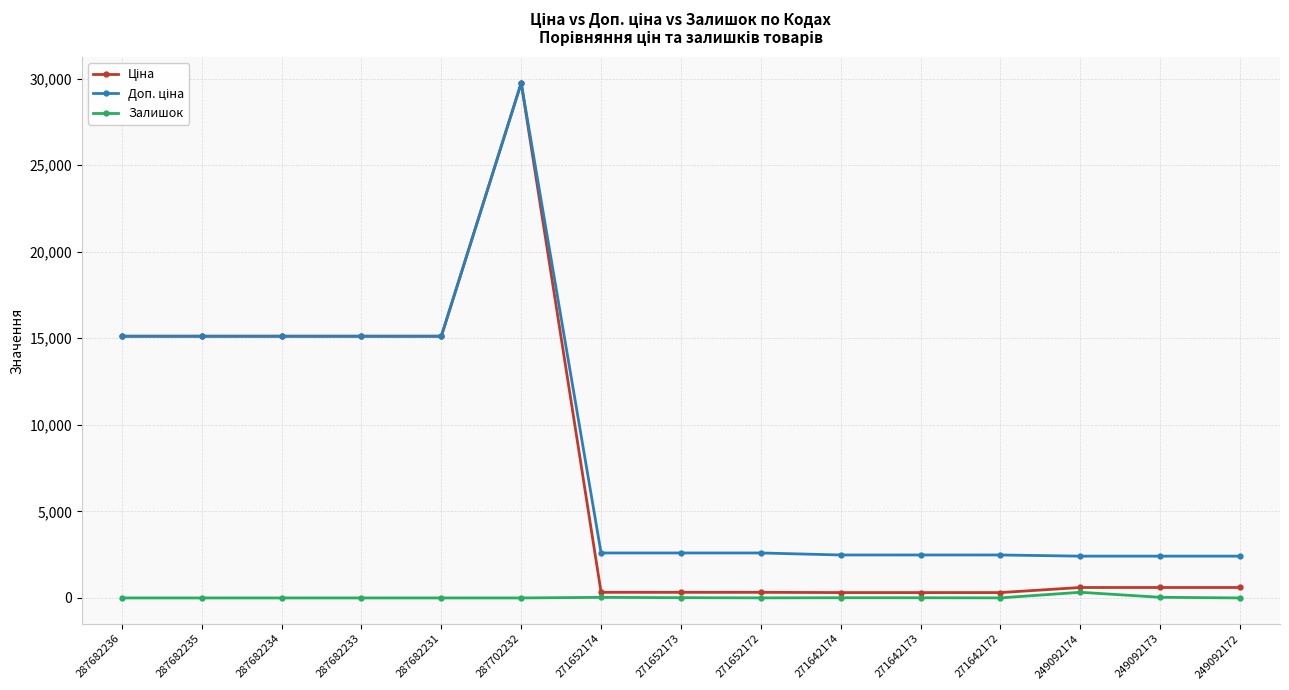

At which category does the chart reach its peak across all series?

287702232